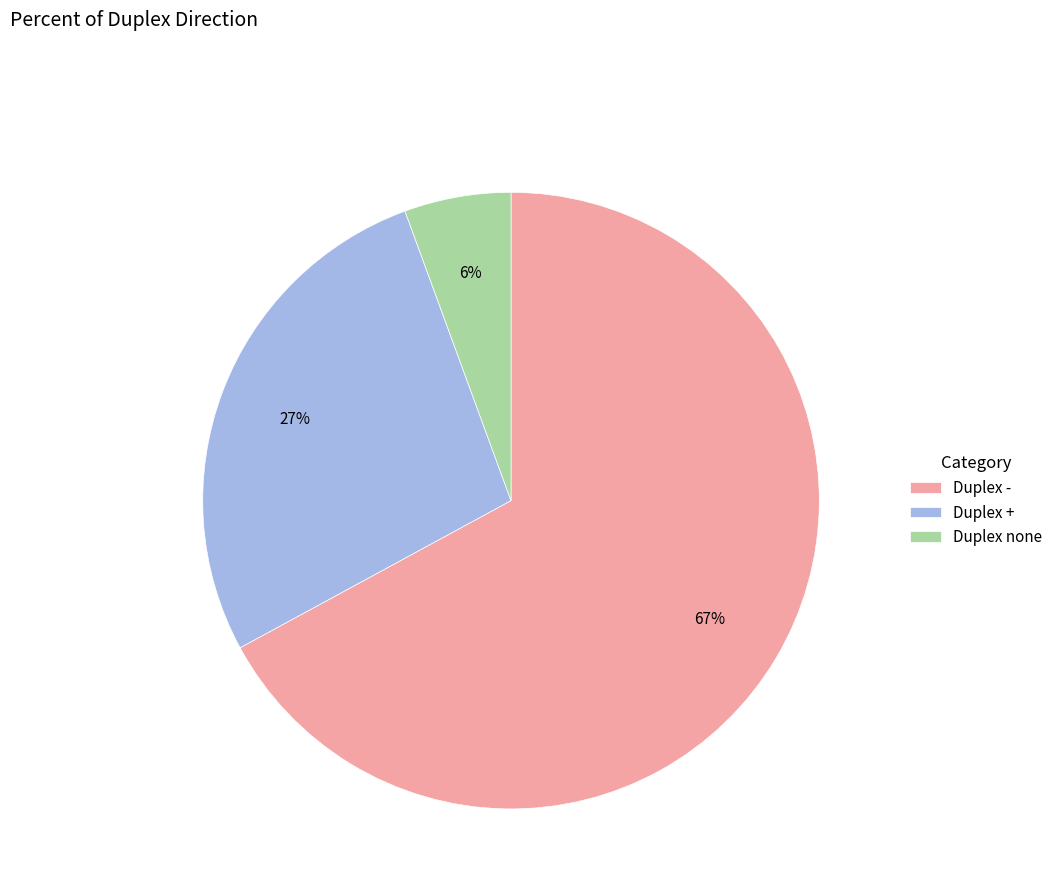

Is there a majority slice in this chart?

Yes